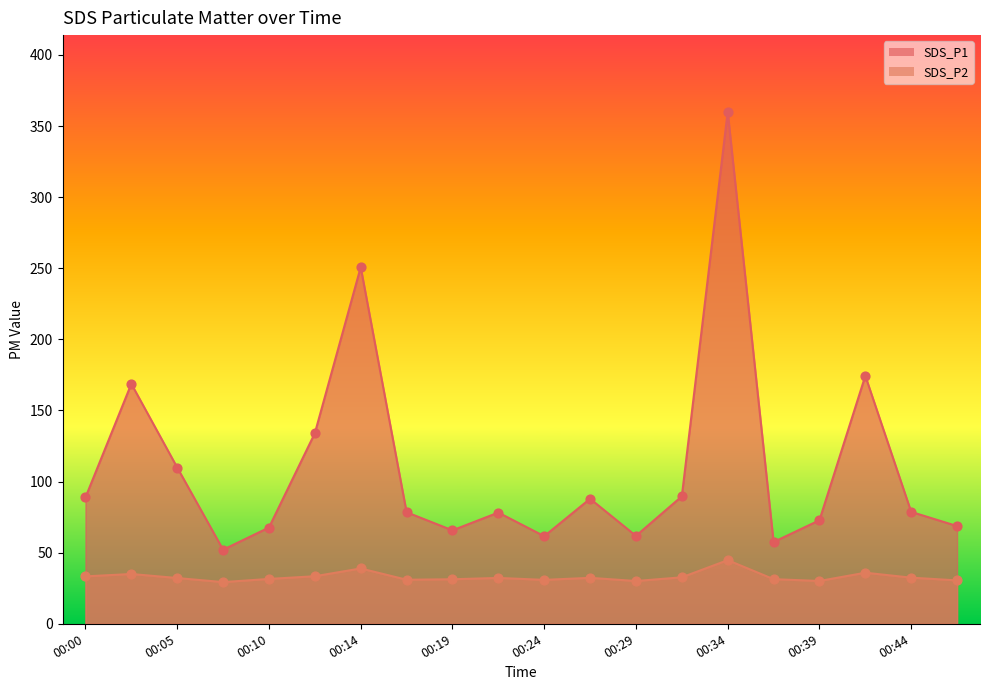

Which series has the largest total across all categories?

SDS_P1